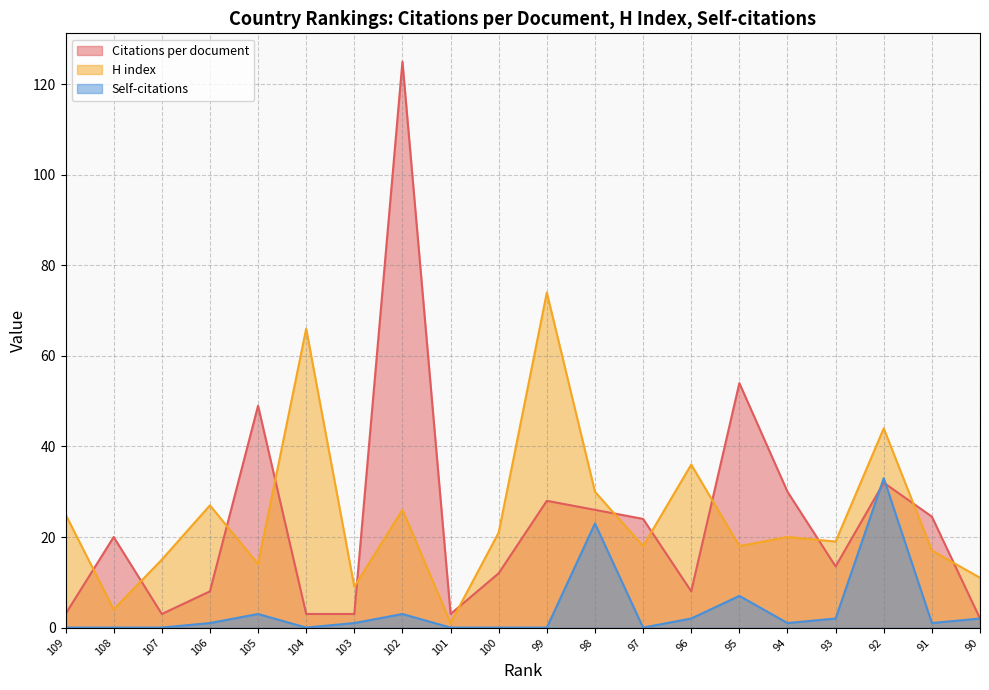

True or false: H index and Self-citations cross at least once.

False